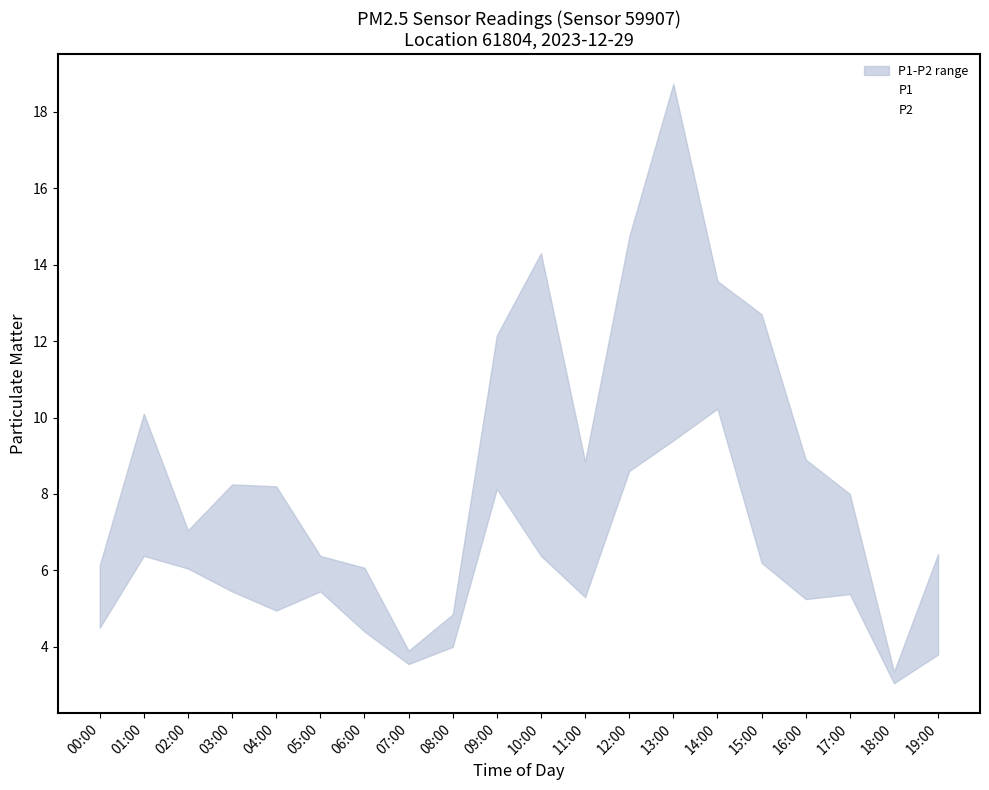

What is the minimum value shown in the chart?

3.0